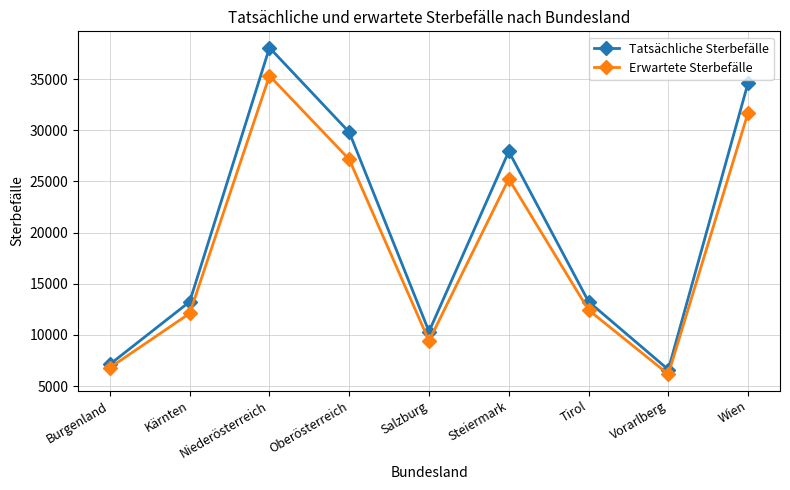

How many lines are shown in the chart?

2